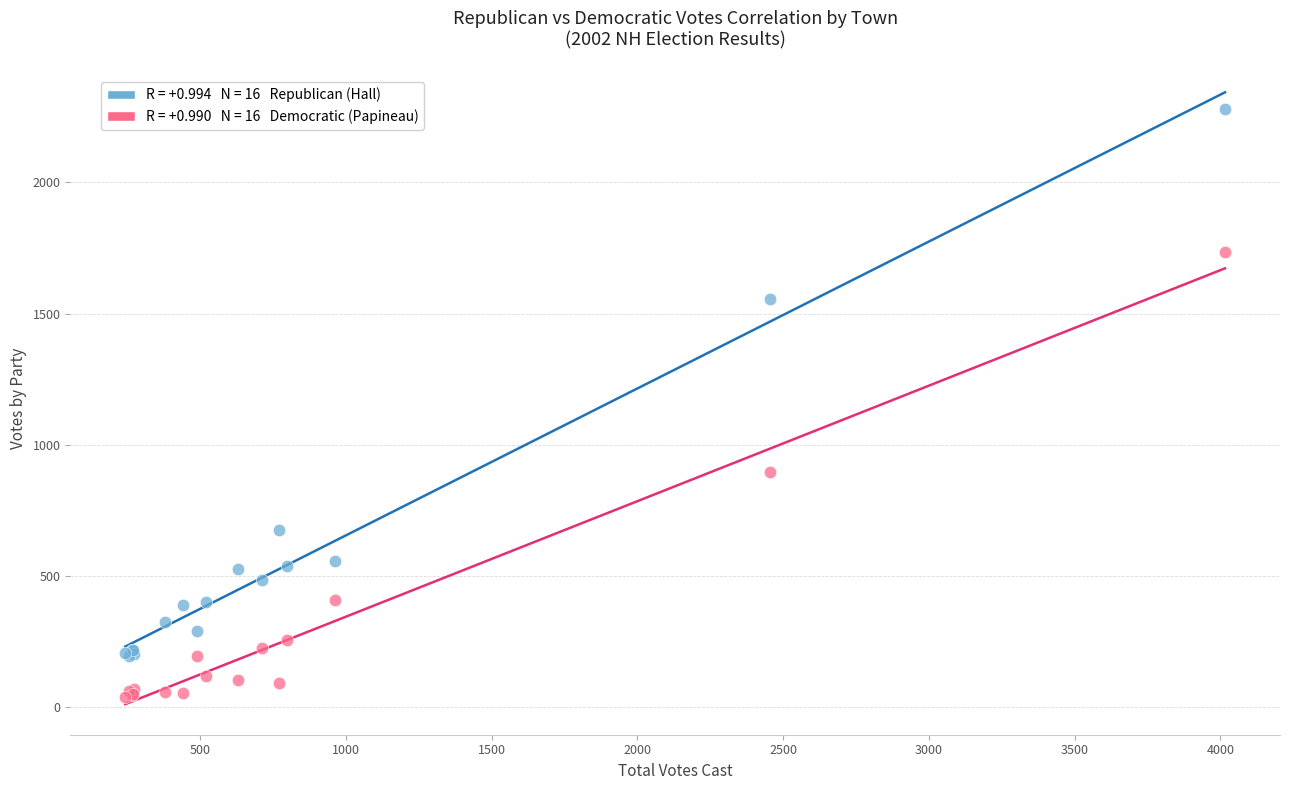

Across all series, what Y value is closest to 1159?

897